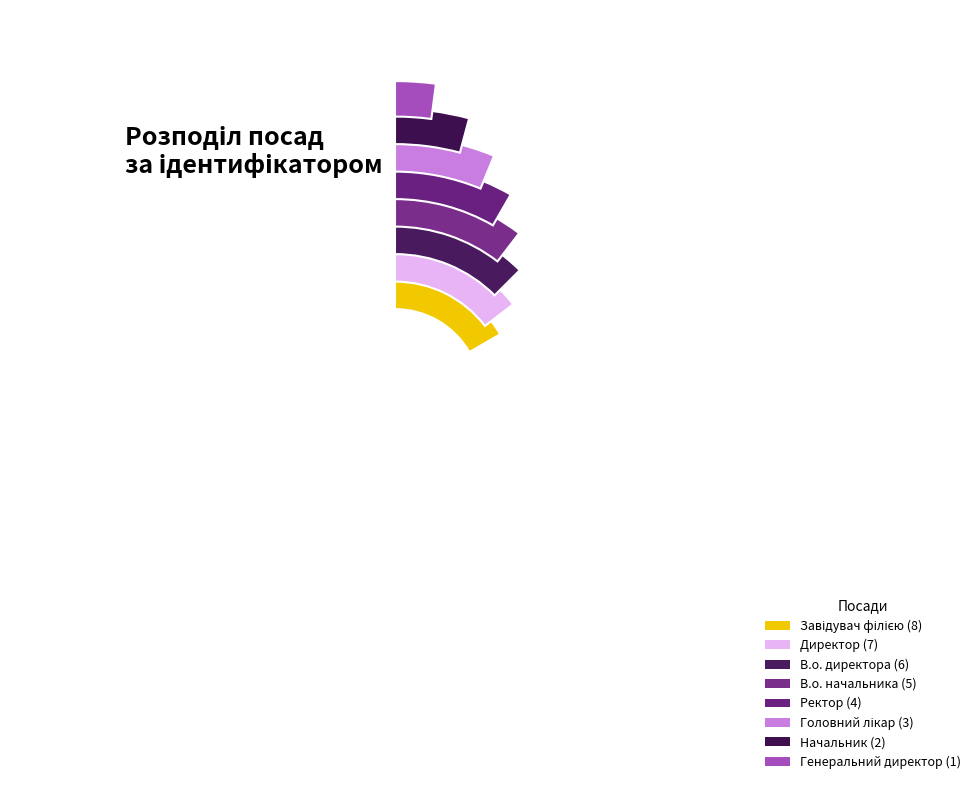

How much of the chart is everything except В.о. директора?

83.3%